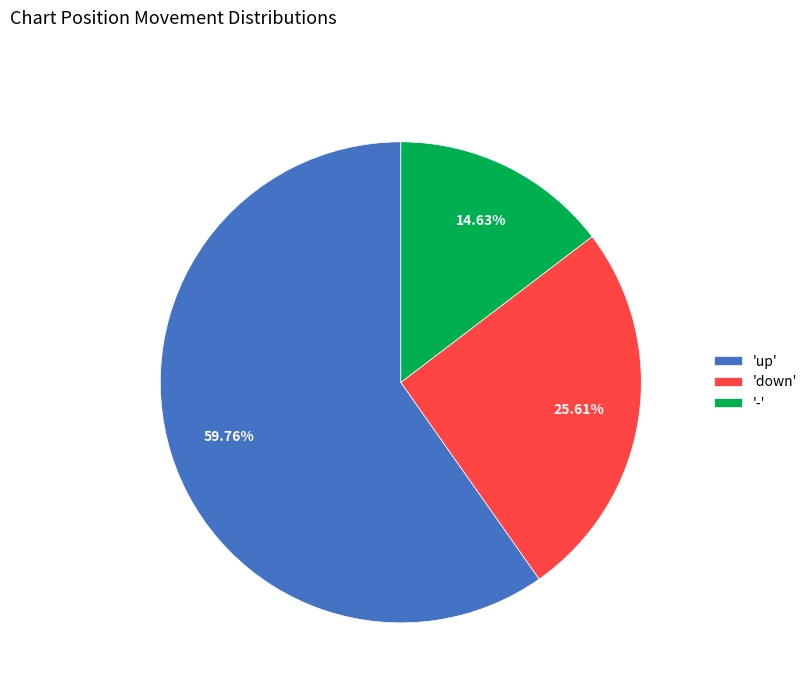

Do '-' and 'down' together represent more than half of the pie?

No